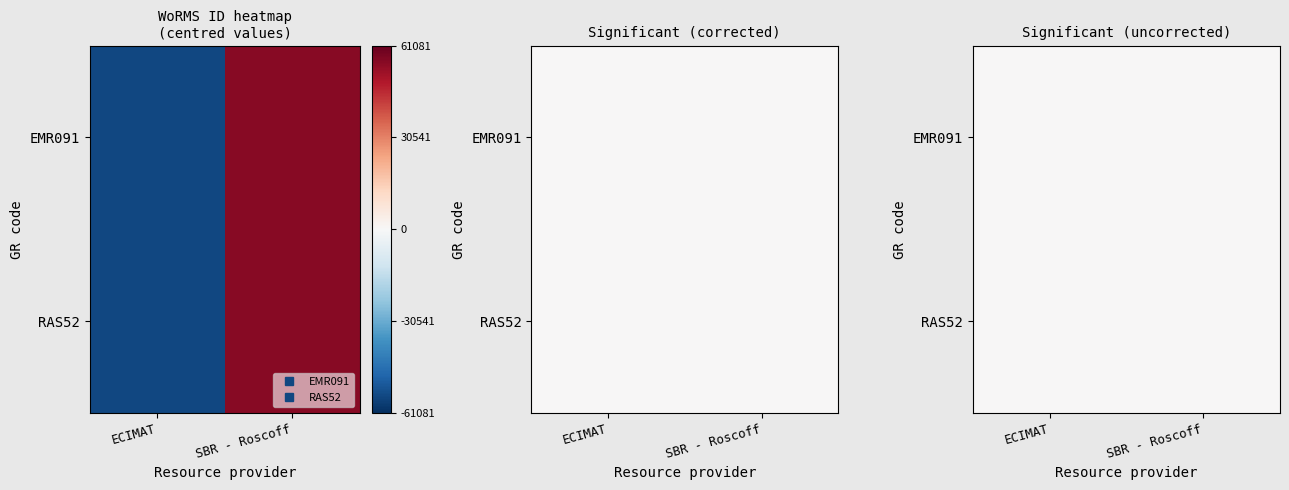

True or false: RAS52 has a value of 198499 at 0.

False